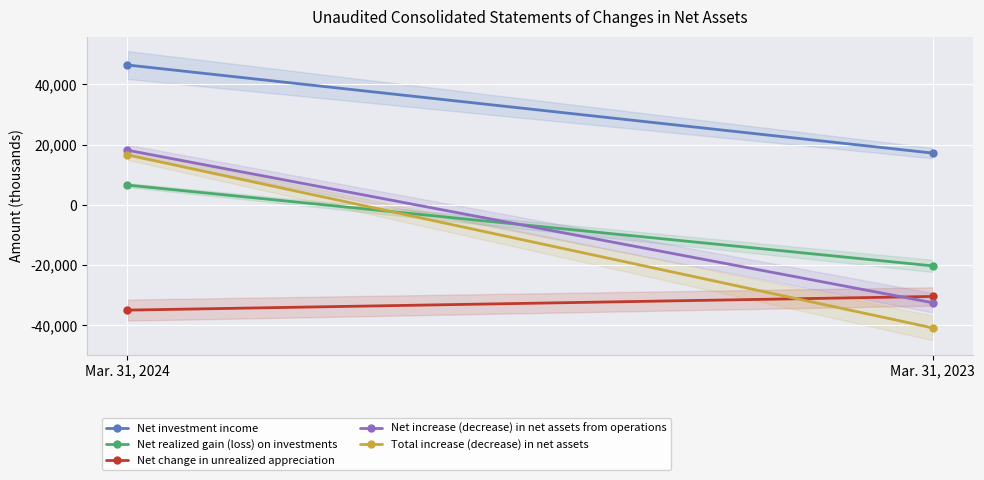

What is the value of the Net realized gain (loss) on investments point at the 2nd from the left?

-20315